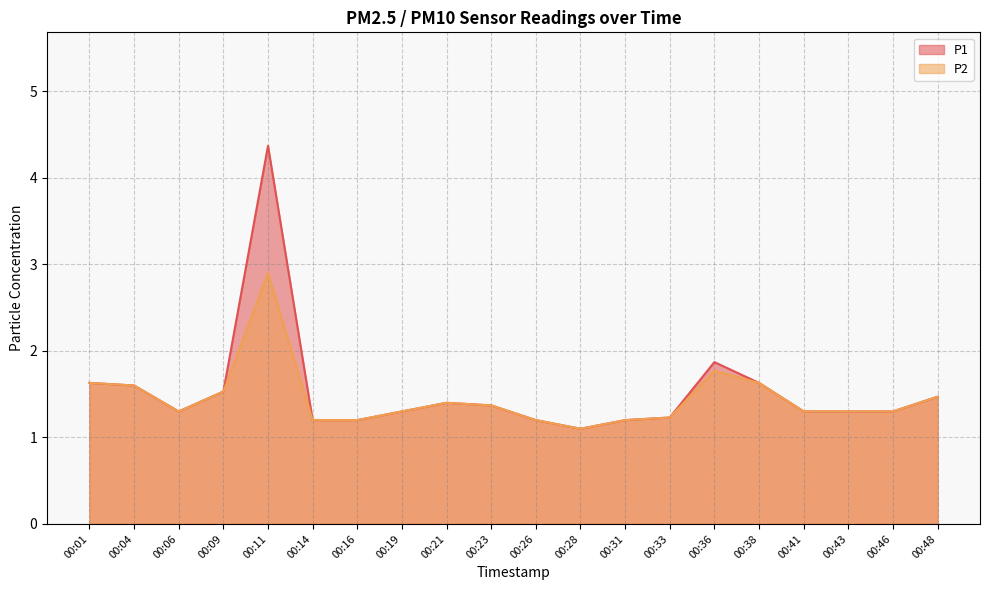

Which category has the highest value in the P1 series?

00:11